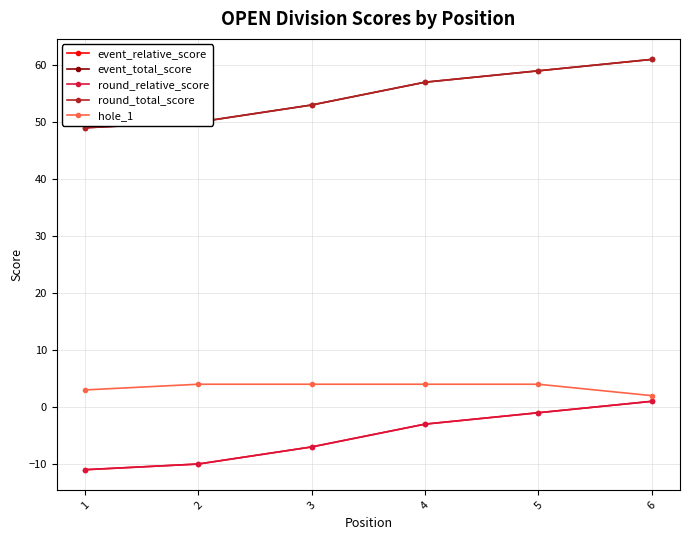

True or false: event_relative_score and round_total_score intersect in this chart.

False